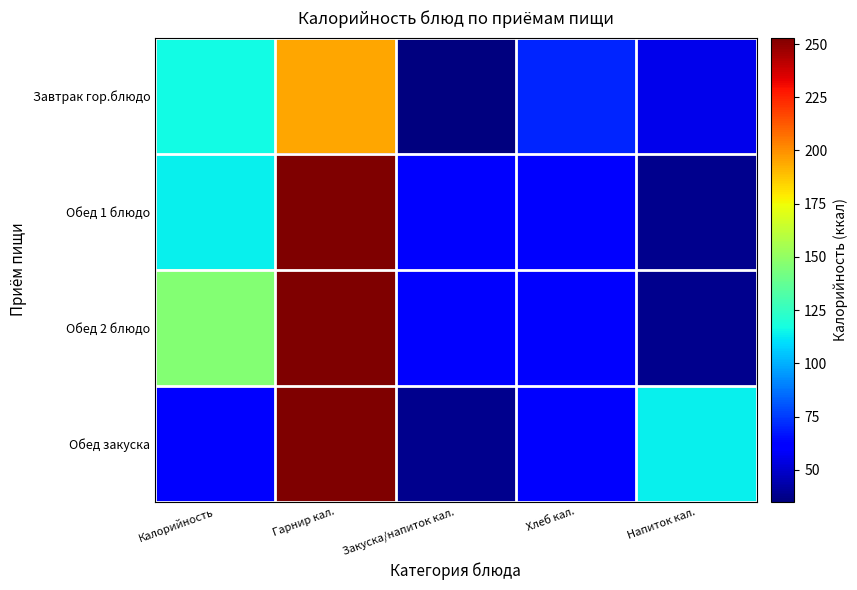

At which category is the sum across all series the highest?

Гарнир кал.